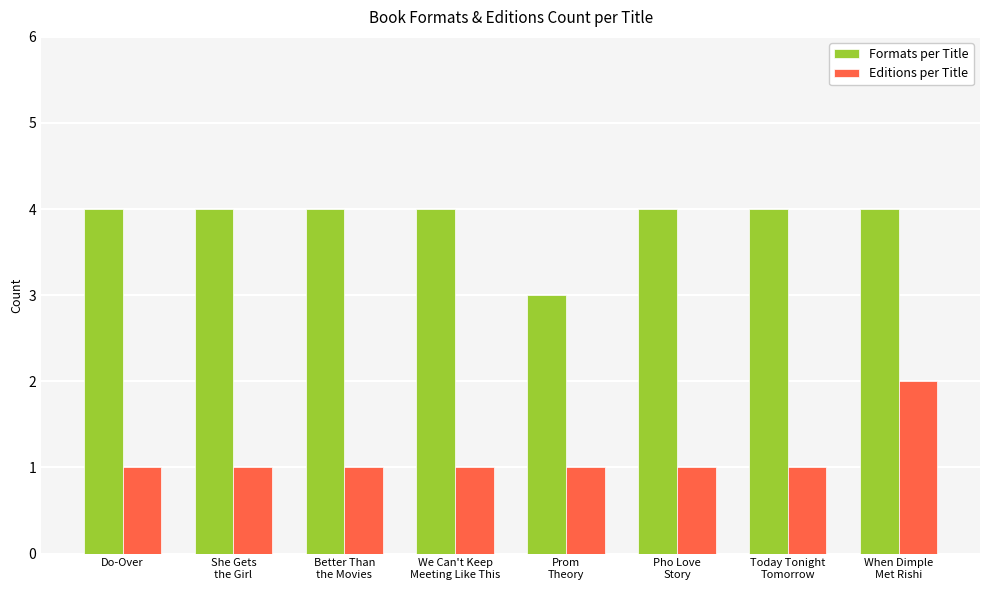

Is it true that Formats per Title equals 6 at She Gets
the Girl?

False